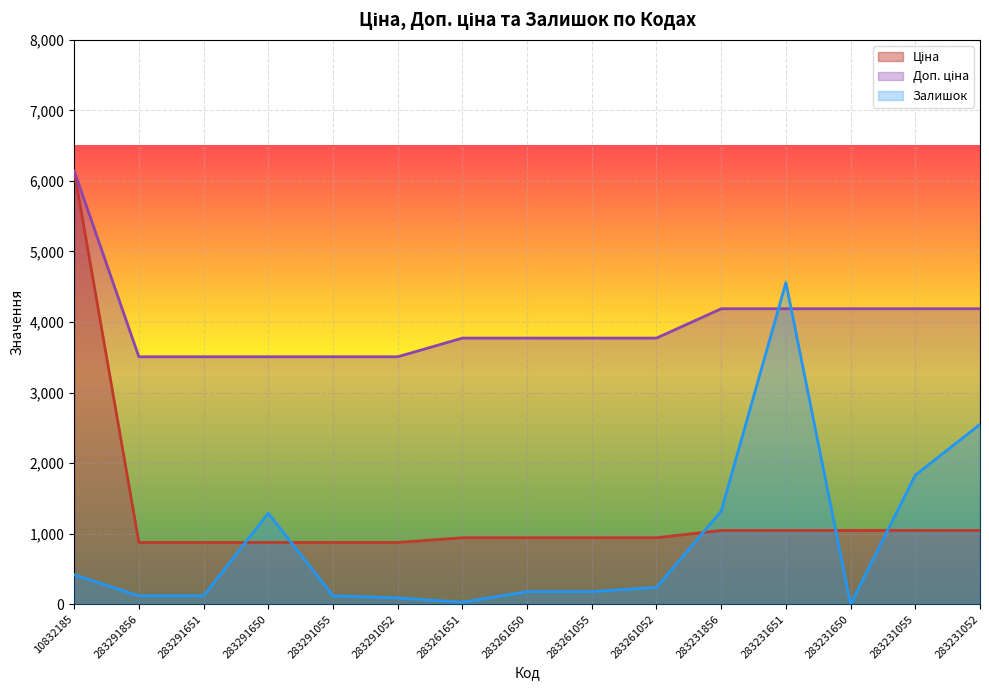

At which label does Ціна first exceed 943?

10832185